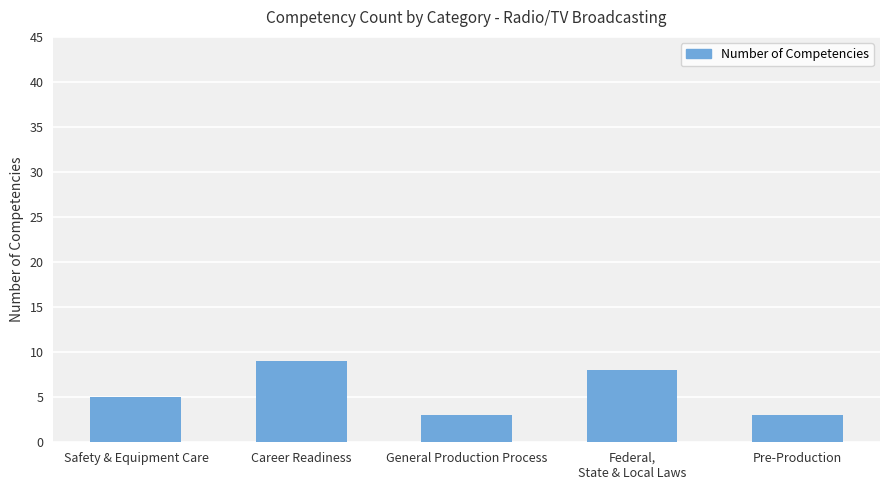

What is the average value?

6